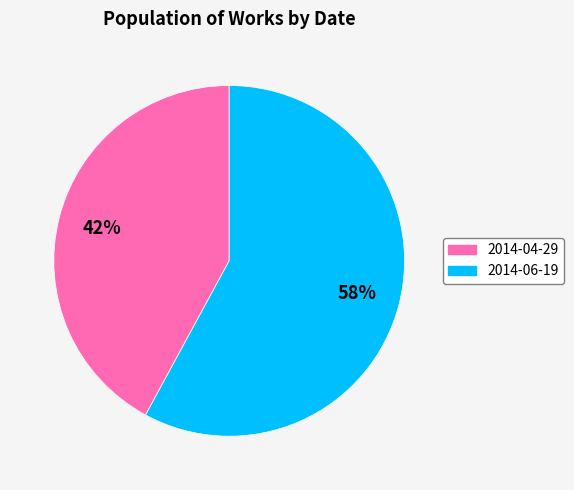

Combined, do 2014-04-29 and 2014-06-19 account for over 50%?

Yes